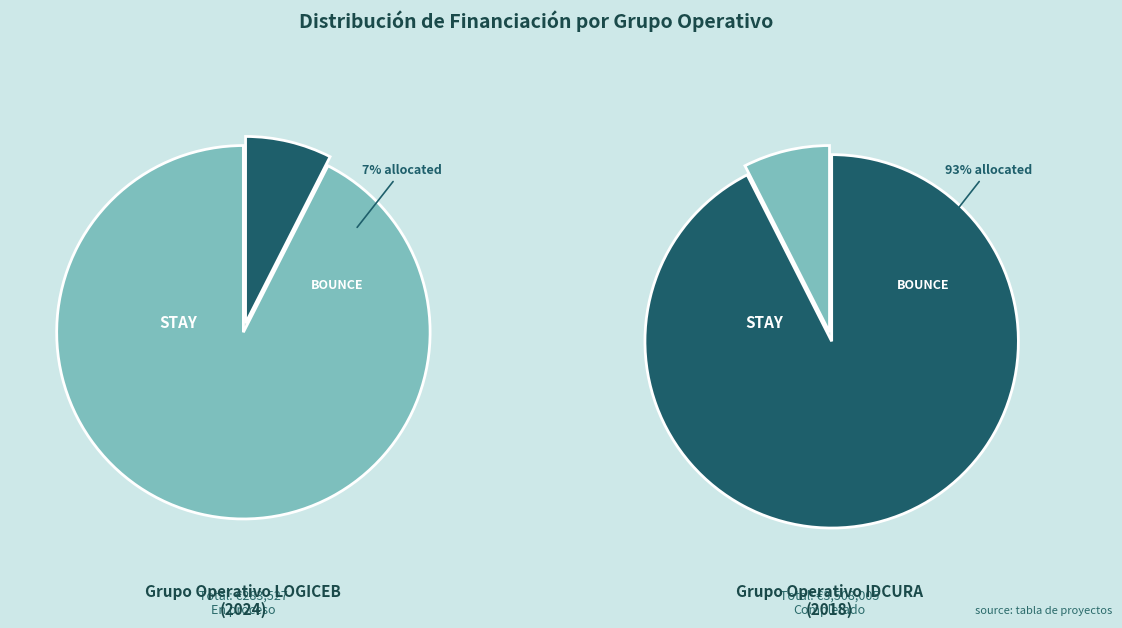

What percentage is the Grupo Operativo
IDCURA
(2018) slice, to the nearest percent?

93%